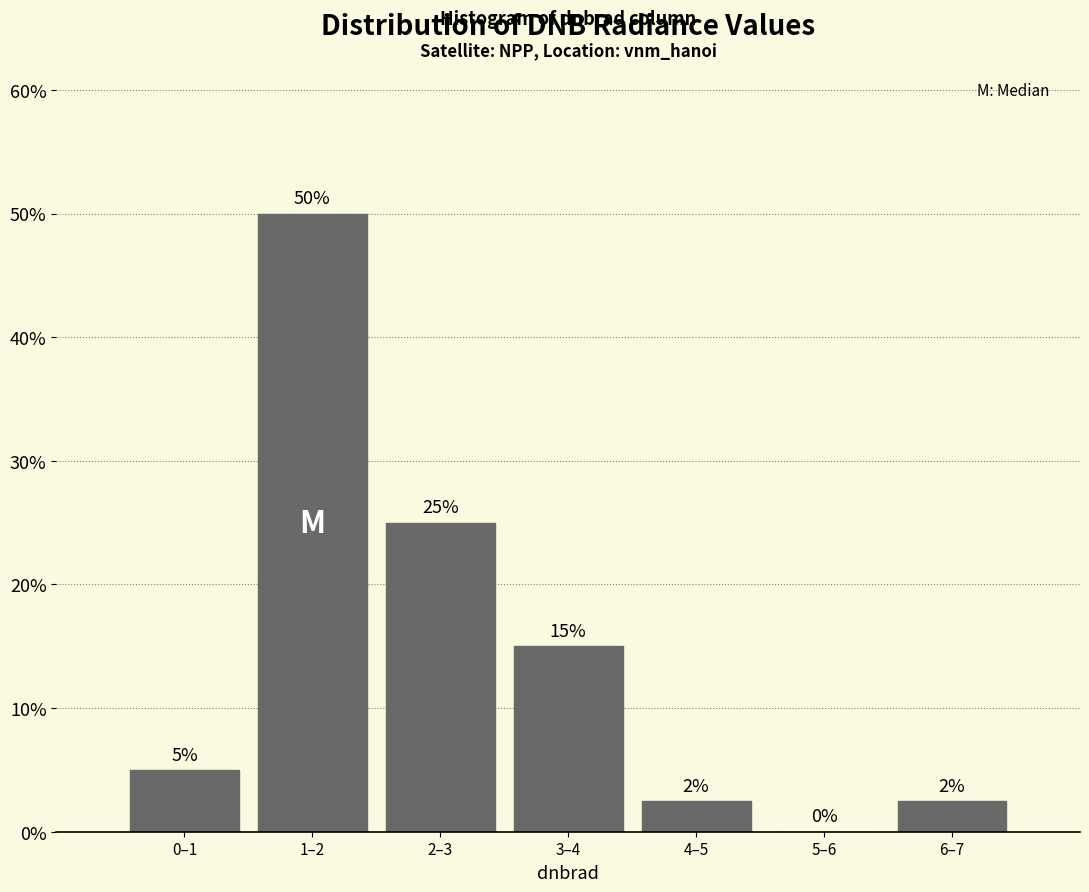

Read the value at 0–1.

5.0